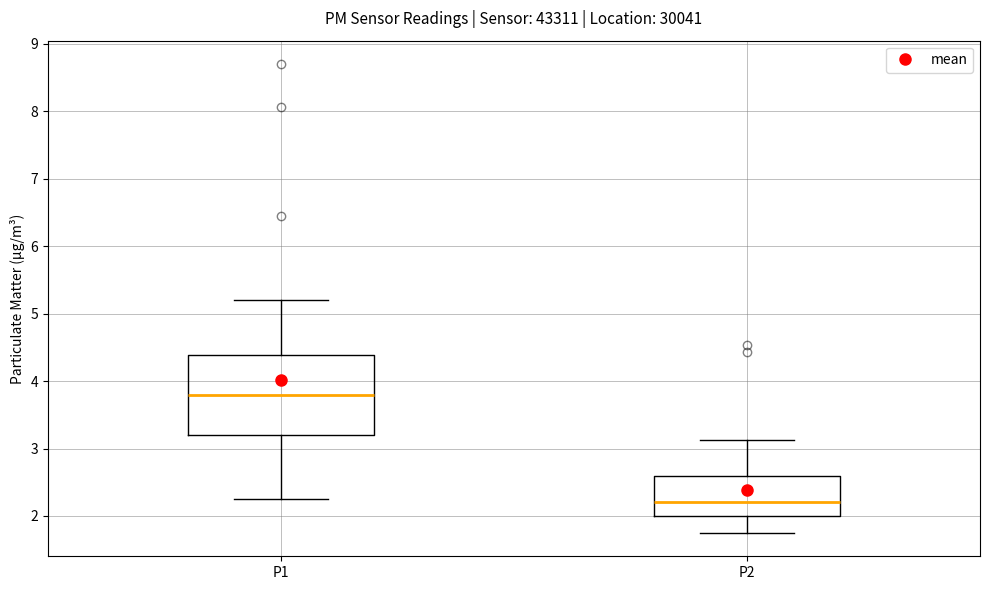

Which box has the highest median line?

P1